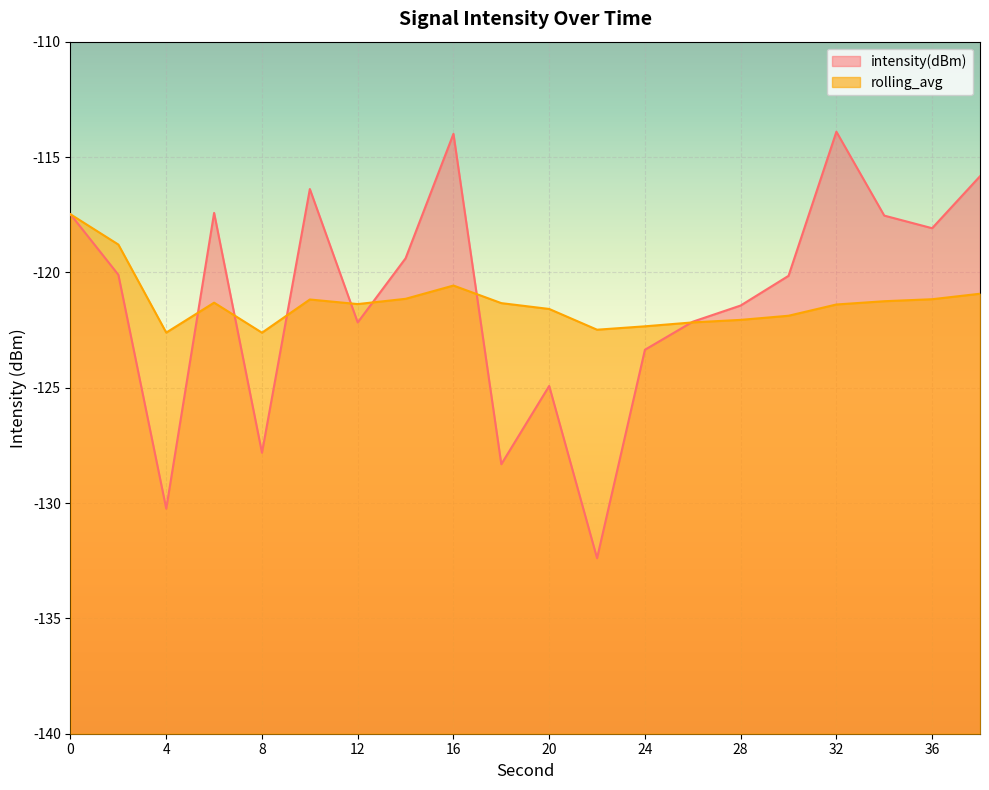

Is it true that rolling_avg equals -122.6 at 8?

True